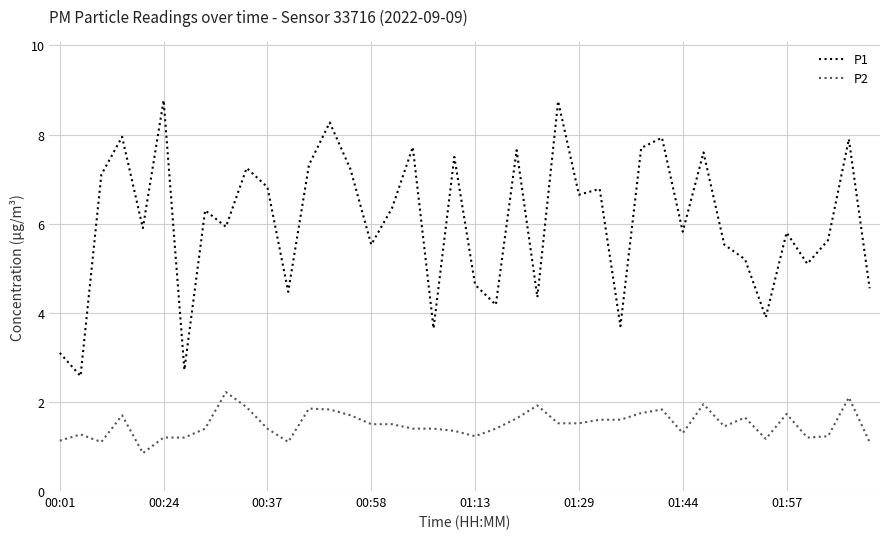

What is the difference between the maximum and minimum values in the P1 series?

6.2